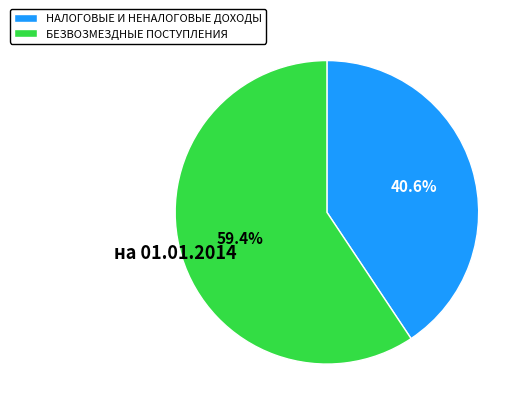

Which category accounts for the majority?

БЕЗВОЗМЕЗДНЫЕ ПОСТУПЛЕНИЯ